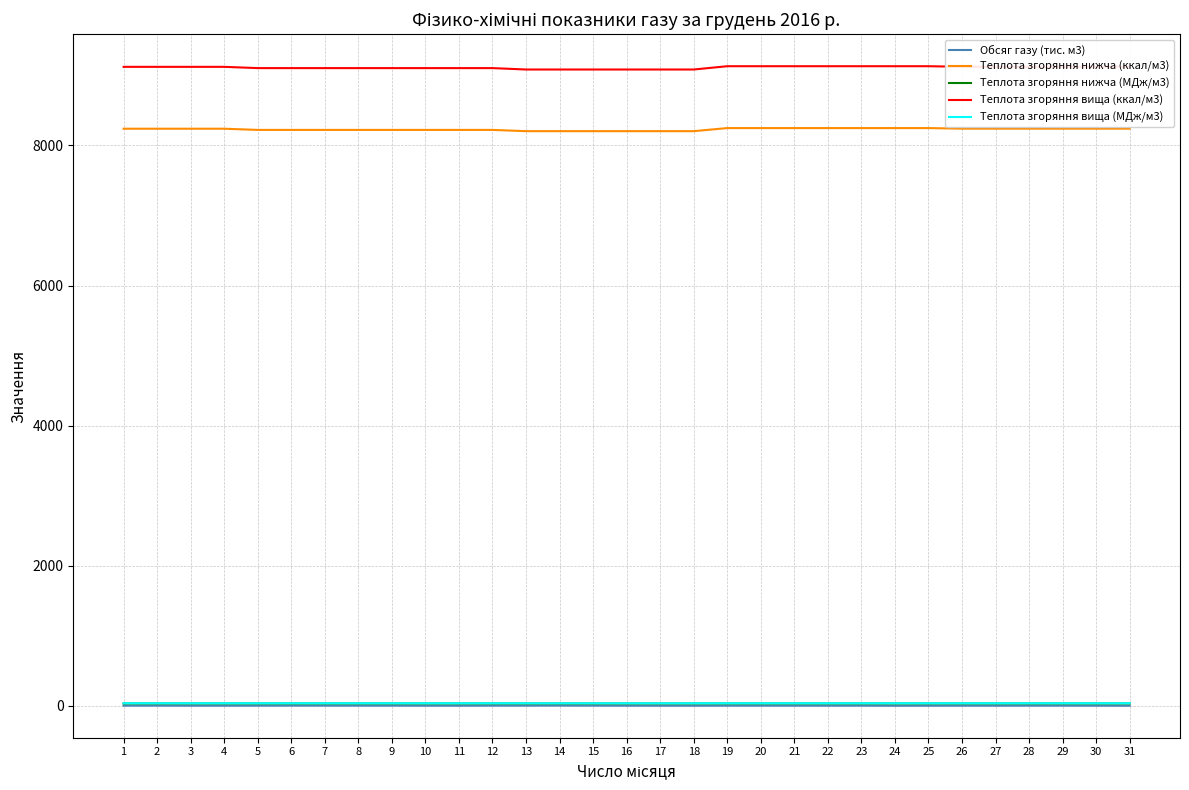

True or false: Теплота згоряння нижча (ккал/м3) and Теплота згоряння нижча (МДж/м3) cross at least once.

False